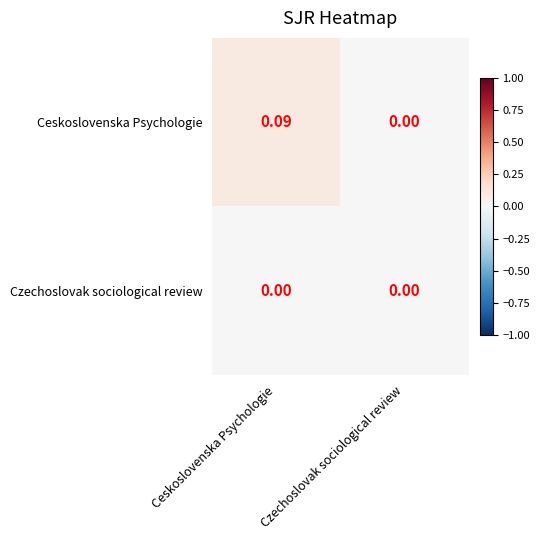

List the series in order of their peak value, lowest first.

Czechoslovak sociological review, Ceskoslovenska Psychologie